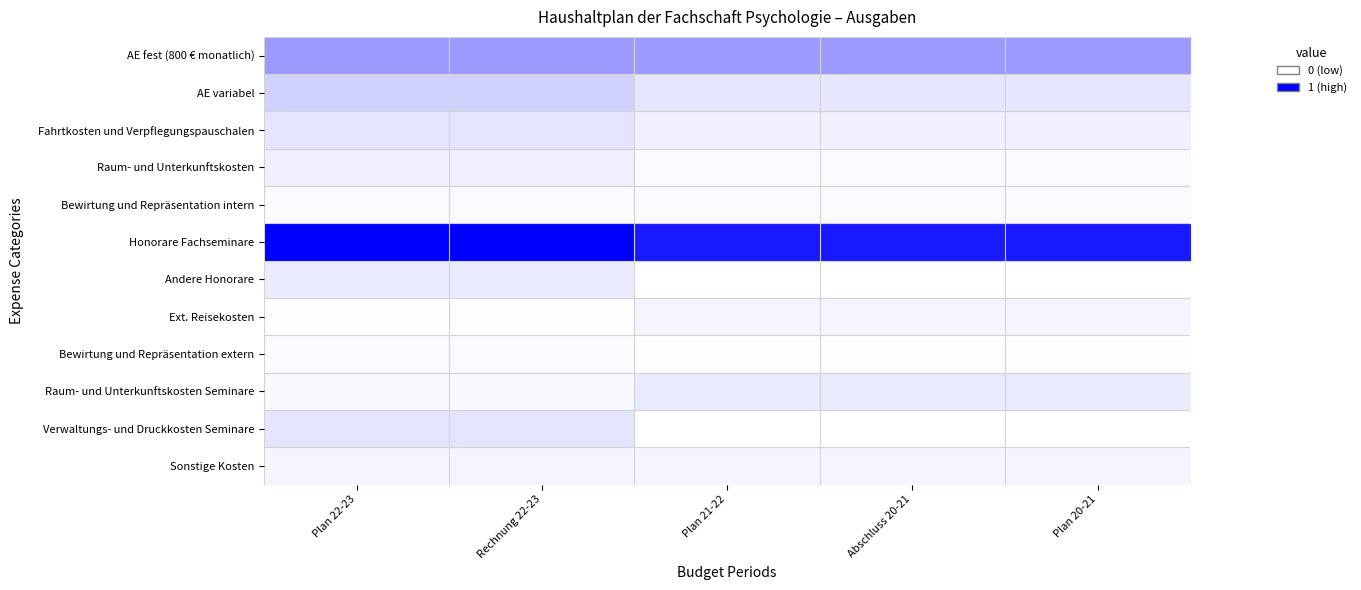

Reading right to left, transcribe all the data shown in this chart.

AE fest (800 € monatlich): Plan 20-21=0.4	Abschluss 20-21=0.4	Plan 21-22=0.4	Rechnung 22-23=0.4	Plan 22-23=0.4
AE variabel: Plan 20-21=0.1	Abschluss 20-21=0.1	Plan 21-22=0.1	Rechnung 22-23=0.2	Plan 22-23=0.2
Fahrtkosten und Verpflegungspauschalen: Plan 20-21=0.1	Abschluss 20-21=0.1	Plan 21-22=0.1	Rechnung 22-23=0.1	Plan 22-23=0.1
Raum- und Unterkunftskosten: Plan 20-21=0.0	Abschluss 20-21=0.0	Plan 21-22=0.0	Rechnung 22-23=0.1	Plan 22-23=0.1
Bewirtung und Repräsentation intern: Plan 20-21=0.0	Abschluss 20-21=0.0	Plan 21-22=0.0	Rechnung 22-23=0.0	Plan 22-23=0.0
Honorare Fachseminare: Plan 20-21=0.9	Abschluss 20-21=0.9	Plan 21-22=0.9	Rechnung 22-23=1.0	Plan 22-23=1.0
Andere Honorare: Plan 20-21=0.0	Abschluss 20-21=0.0	Plan 21-22=0.0	Rechnung 22-23=0.1	Plan 22-23=0.1
Ext. Reisekosten: Plan 20-21=0.0	Abschluss 20-21=0.0	Plan 21-22=0.0	Rechnung 22-23=0.0	Plan 22-23=0.0
Bewirtung und Repräsentation extern: Plan 20-21=0.0	Abschluss 20-21=0.0	Plan 21-22=0.0	Rechnung 22-23=0.0	Plan 22-23=0.0
Raum- und Unterkunftskosten Seminare: Plan 20-21=0.1	Abschluss 20-21=0.1	Plan 21-22=0.1	Rechnung 22-23=0.0	Plan 22-23=0.0
Verwaltungs- und Druckkosten Seminare: Plan 20-21=0.0	Abschluss 20-21=0.0	Plan 21-22=0.0	Rechnung 22-23=0.1	Plan 22-23=0.1
Sonstige Kosten: Plan 20-21=0.0	Abschluss 20-21=0.0	Plan 21-22=0.0	Rechnung 22-23=0.0	Plan 22-23=0.0